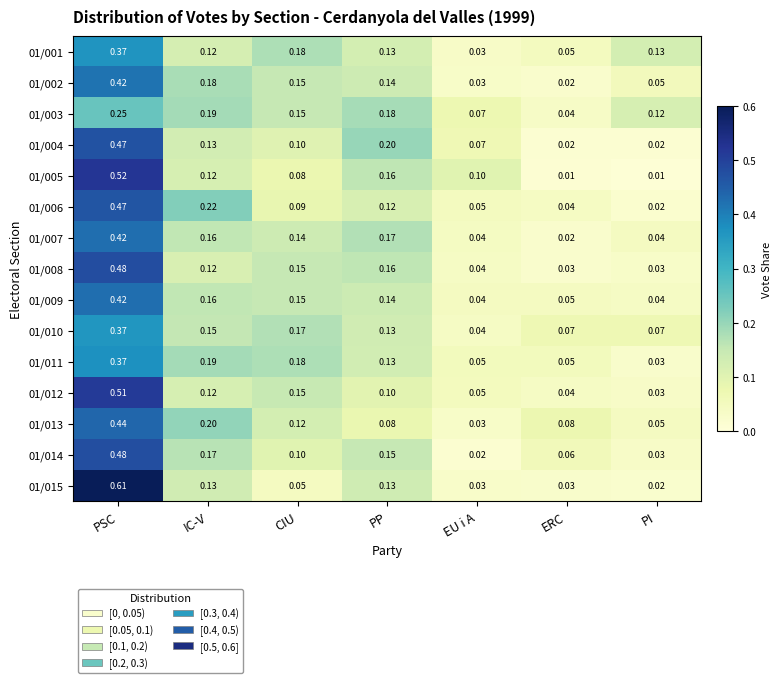

At which label is 01/011 closest to 0?

PI